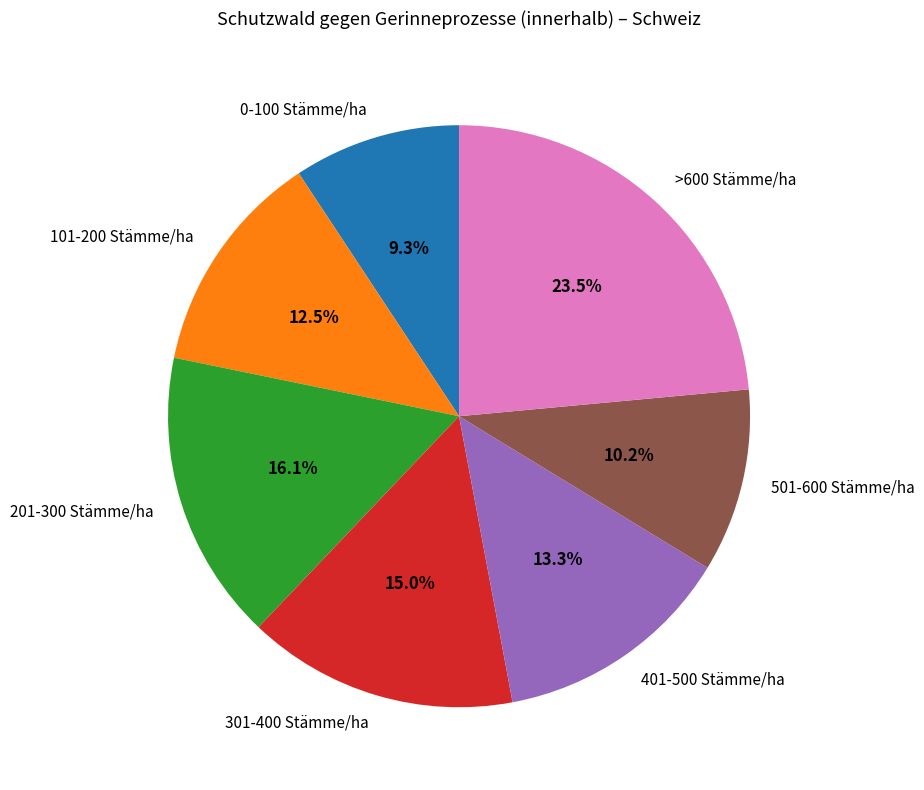

What percentage do 101-200 Stämme/ha and >600 Stämme/ha together represent?

36.0%